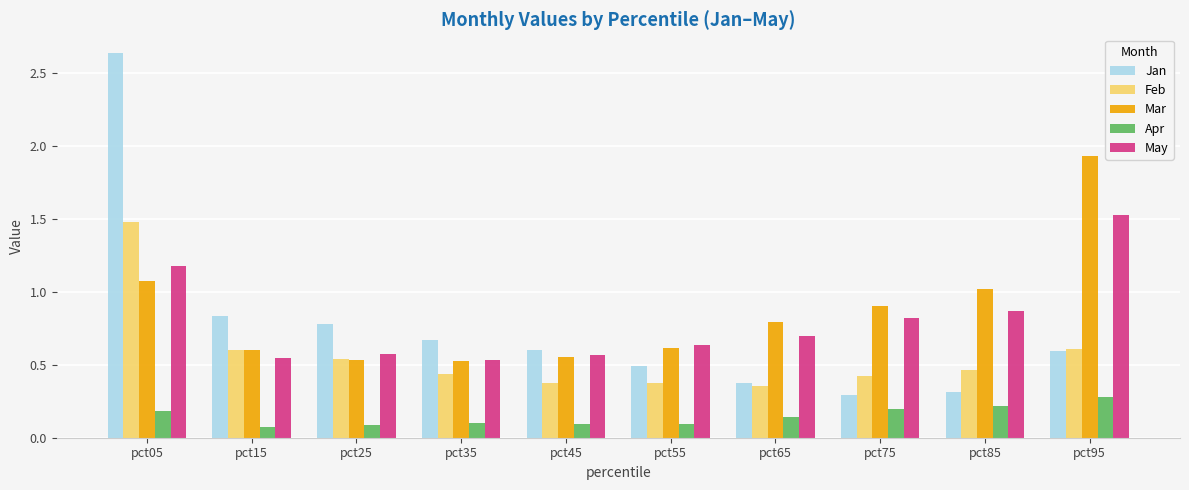

Which series has the largest total across all categories?

Mar